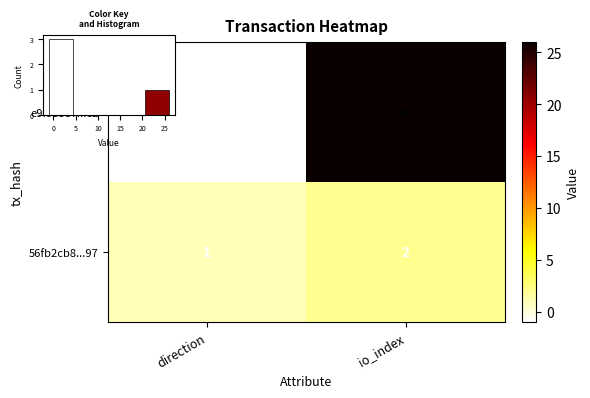

True or false: 56fb2cb8...97 has a value of 1 at direction.

True